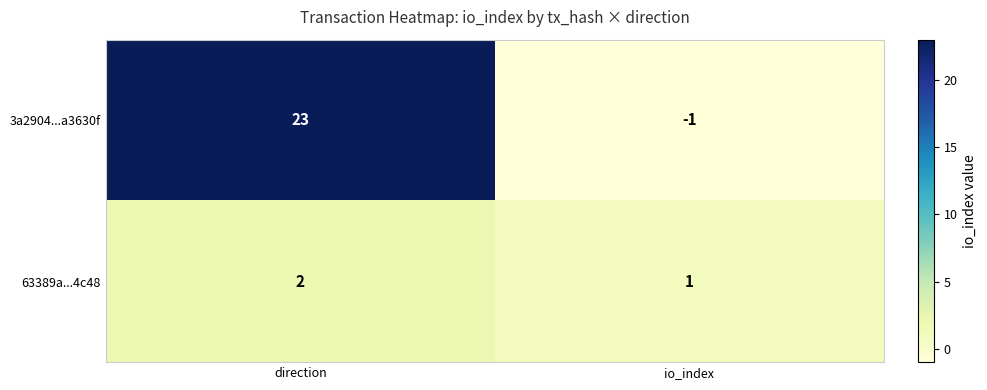

What is the sum of all 63389a...4c48 values?

3